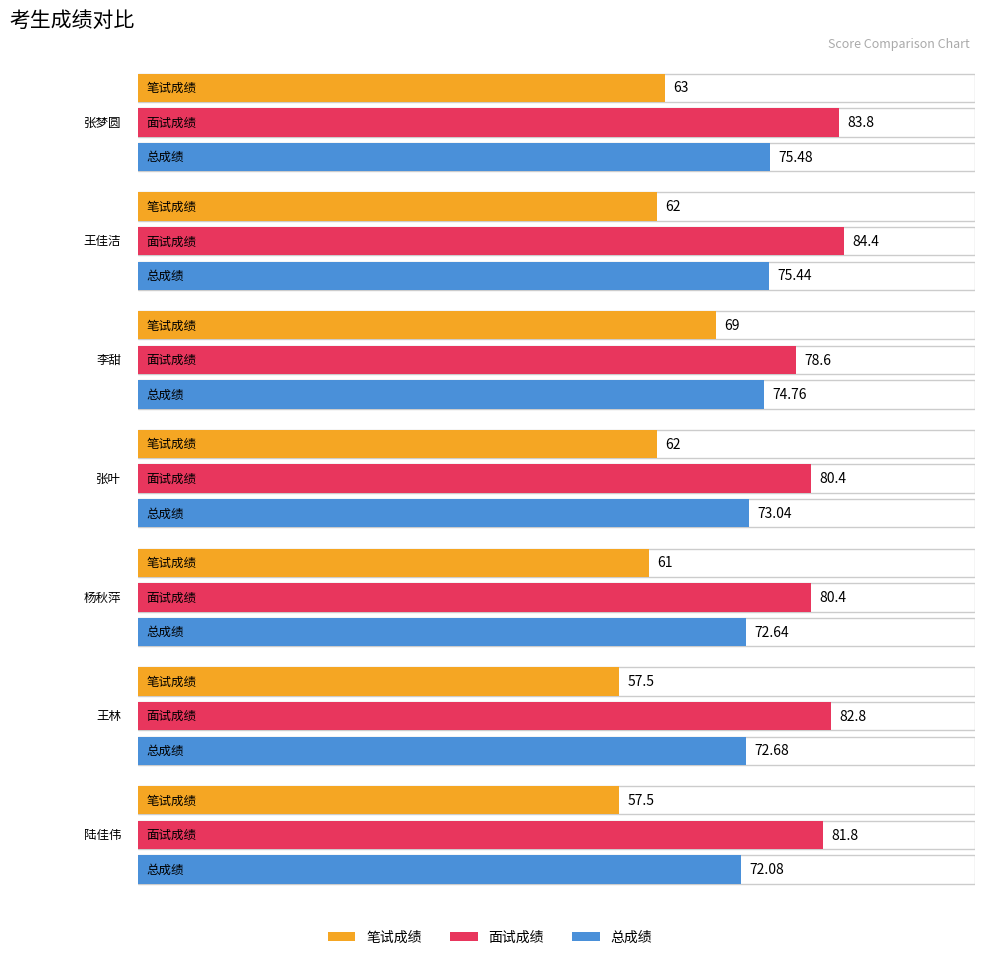

Is it true that 总成绩 equals 72.7 at 王林?

True